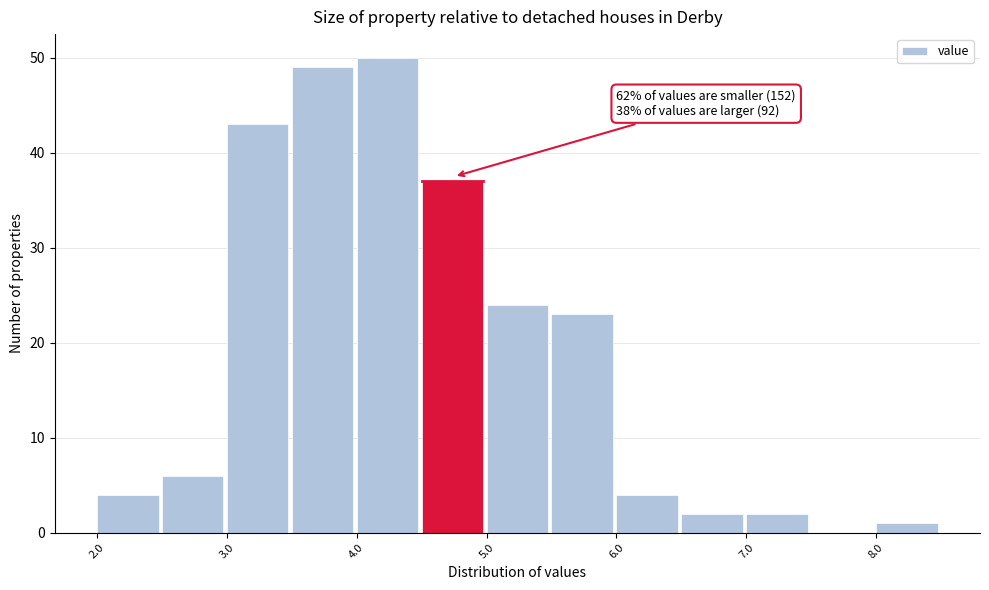

Which range on the x-axis has the tallest bar?

4.0 to 4.5